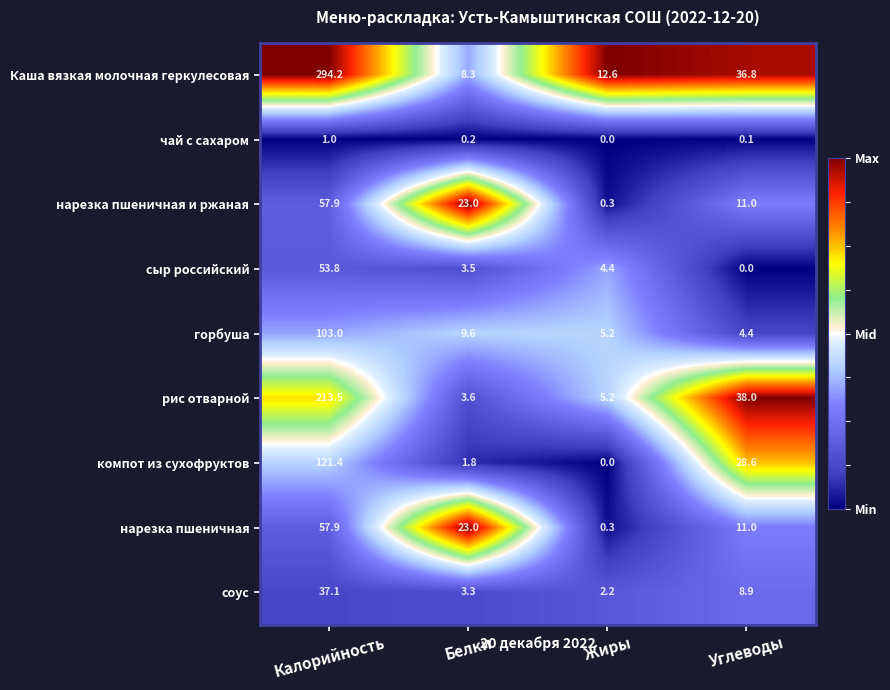

Which series has the largest total across all categories?

Каша вязкая молочная геркулесовая